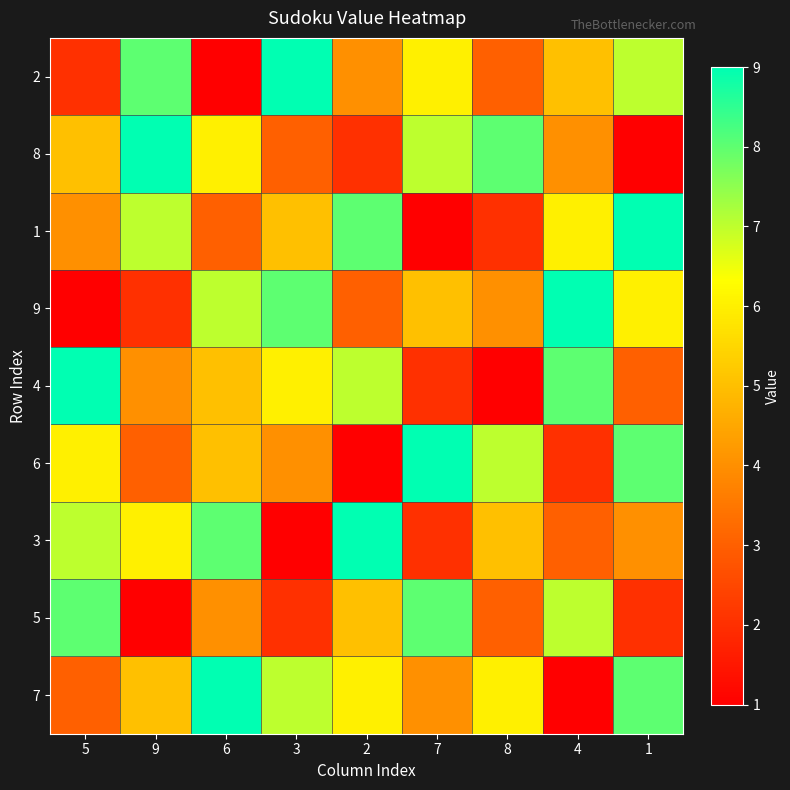

Between 2 and 1, which series saw the biggest shift?

6